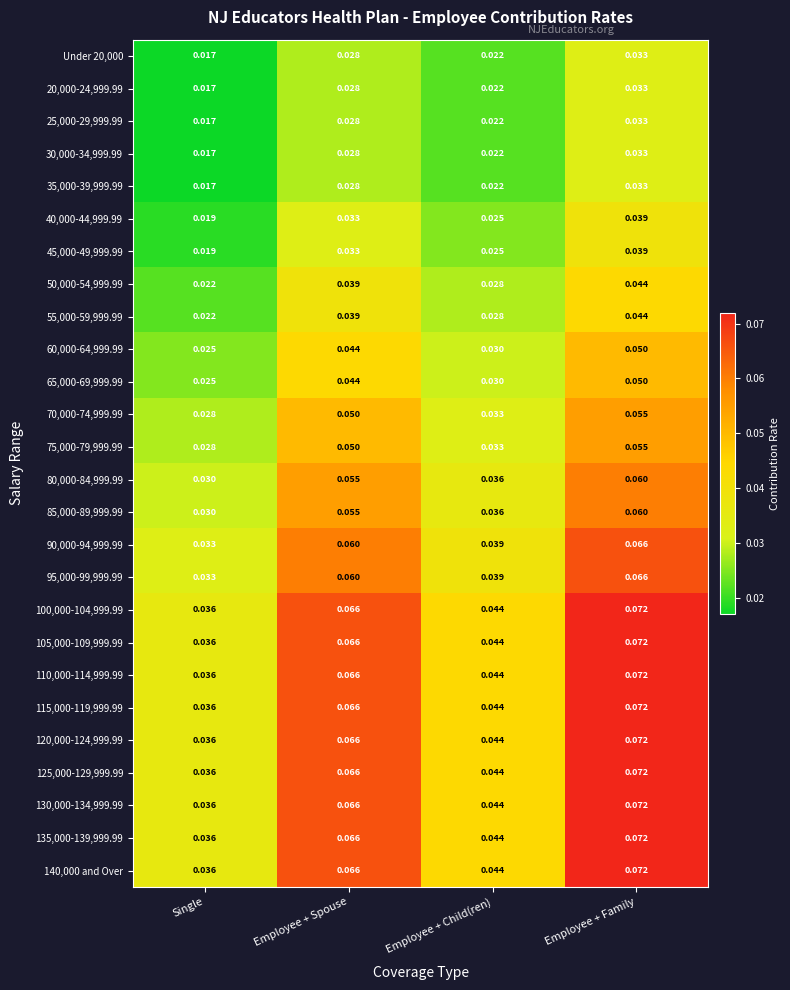

Where is 100,000-104,999.99 nearest to the value 0?

Single